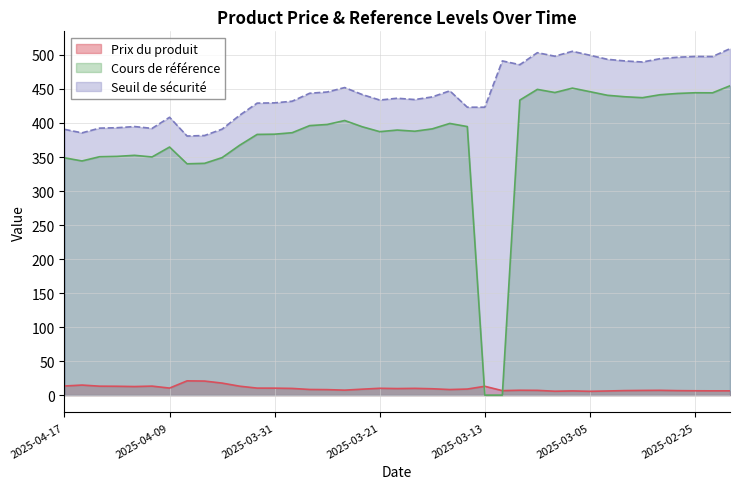

At how many categories does at least one series exceed 36?

39